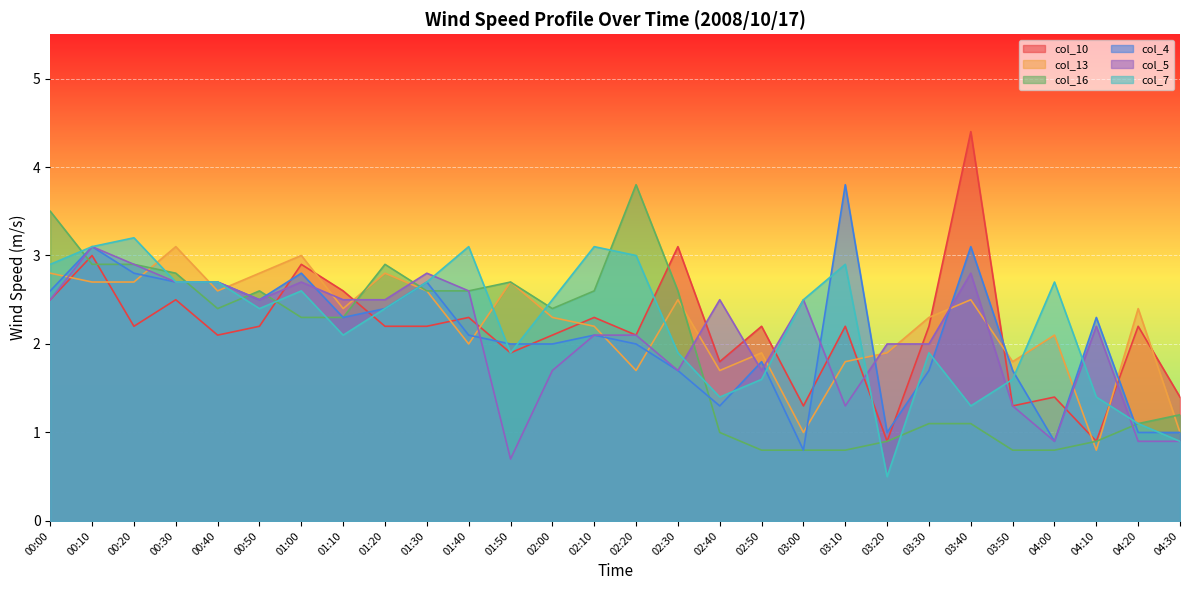

How many times do col_13 and col_5 cross each other?

20